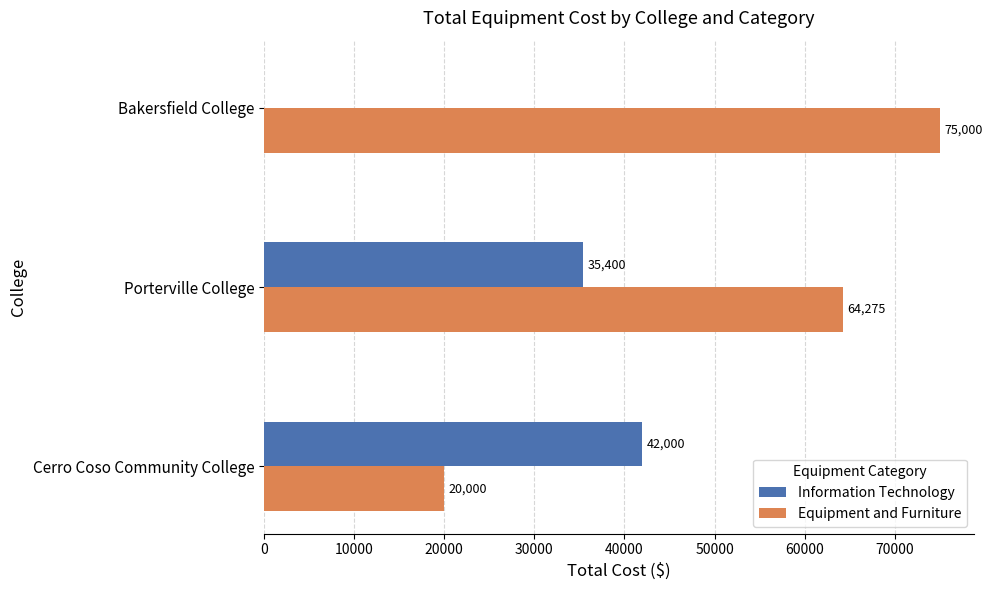

What is the sum of the Information Technology values at Porterville College and Bakersfield College?

35400